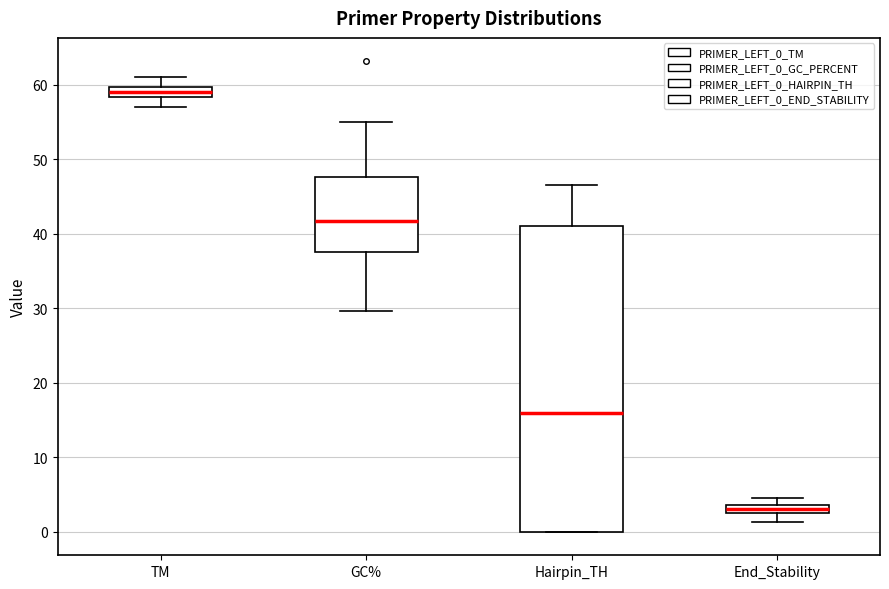

Which box has the lowest median line?

End_Stability